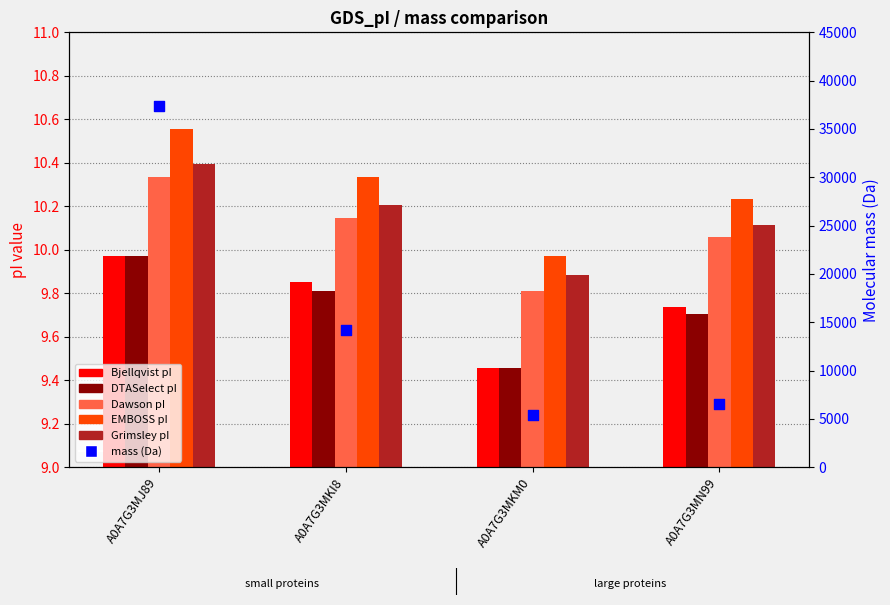

At which category is the sum across all series the highest?

A0A7G3MJ89